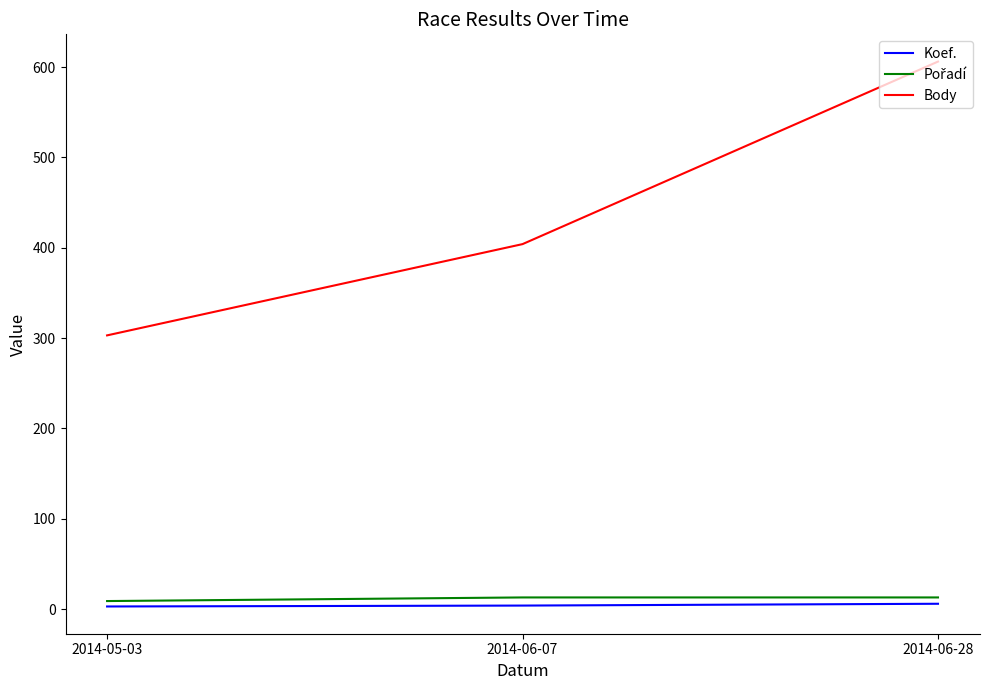

At which category does the chart reach its peak across all series?

2014-06-28